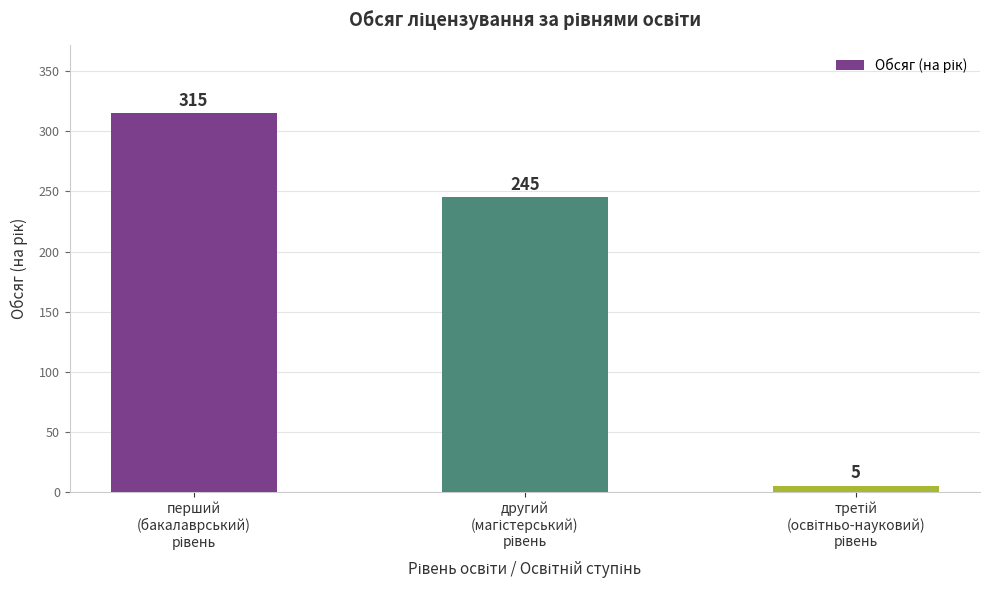

How many distinct data groups are displayed?

1